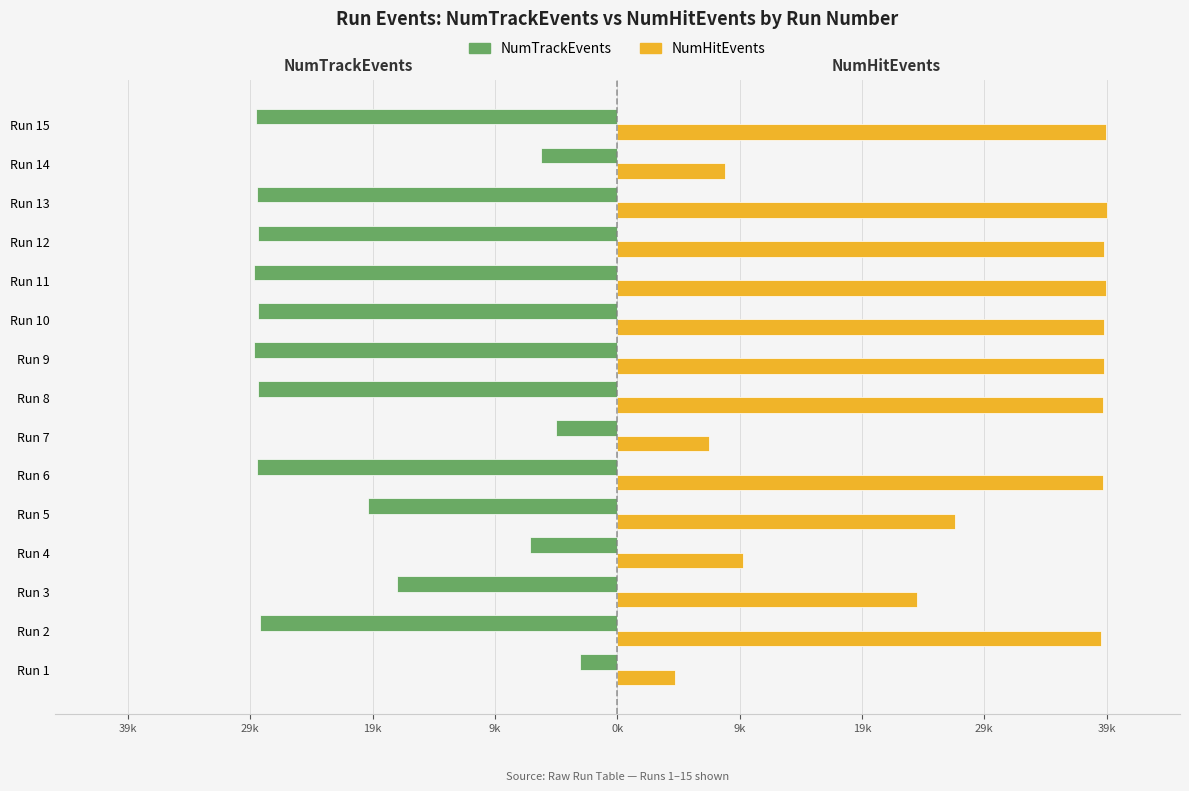

What are all the series names shown in the legend?

NumTrackEvents, NumHitEvents